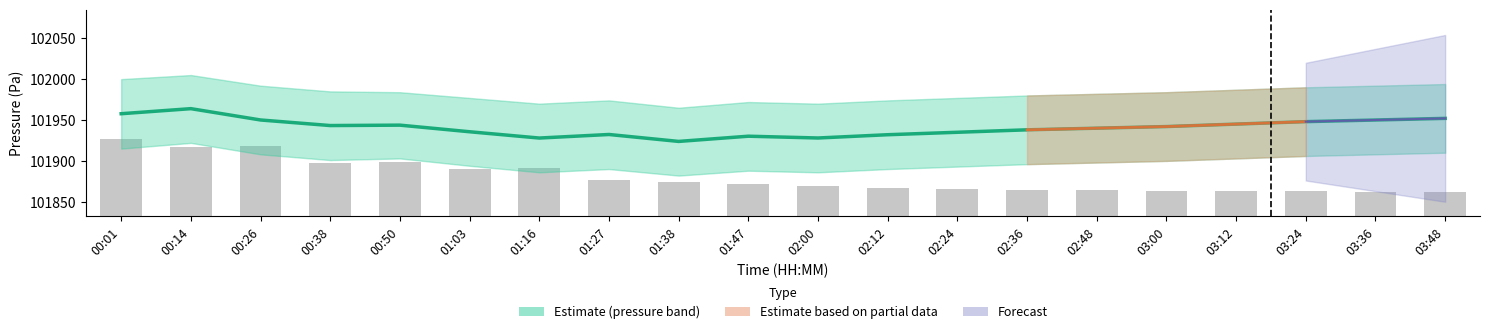

Reading left to right, list all the values displayed in this chart.

101927.2	101917.0	101917.7	101897.7	101898.8	101890.4	101891.9	101876.2	101874.0	101871.5	101868.9	101867.1	101865.3	101864.5	101863.8	101863.5	101863.1	101862.7	101862.4	101862.0